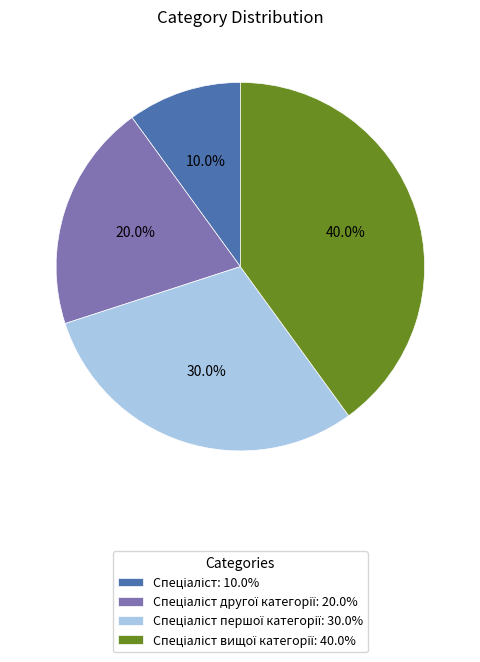

Count the number of slices in the pie.

4